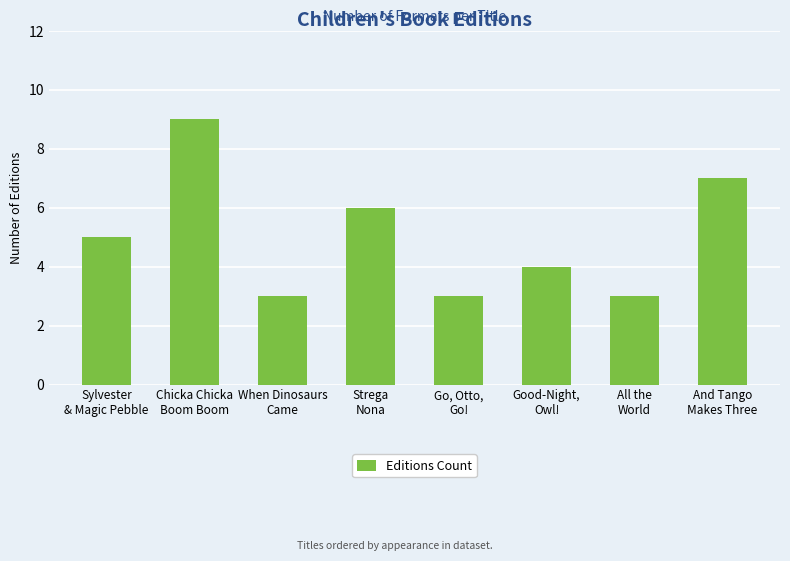

The value at Strega
Nona is 10. True or false?

False